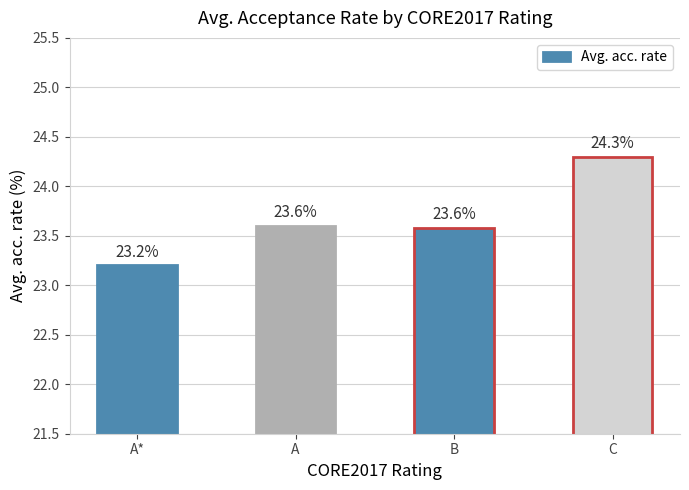

What position from the left is A*?

1